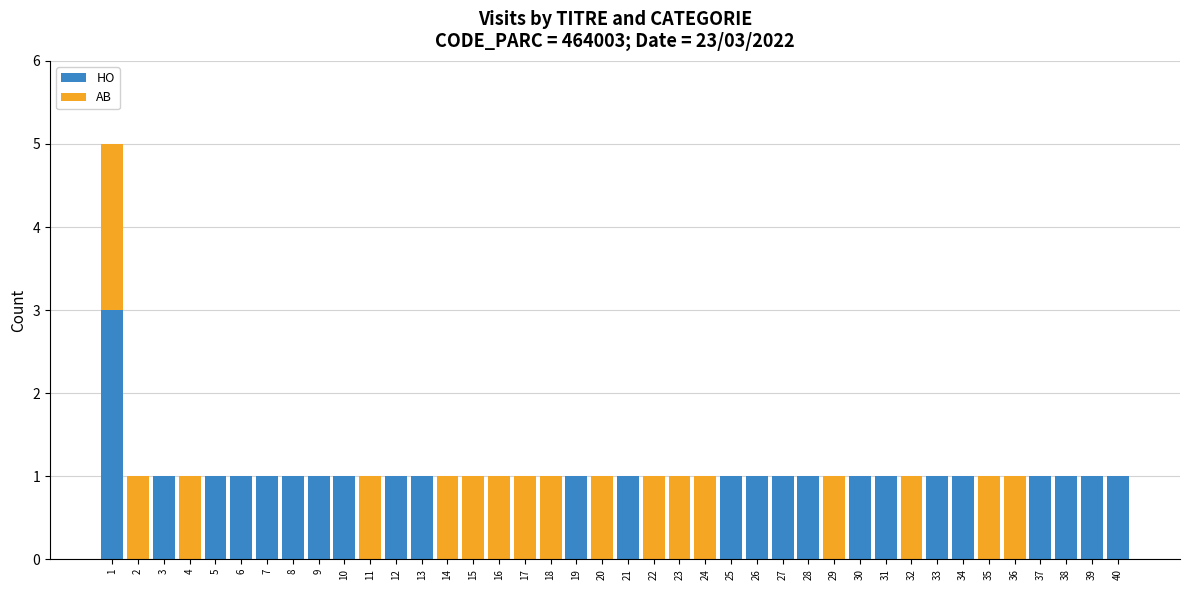

Is it true that HO equals 1 at 31?

True